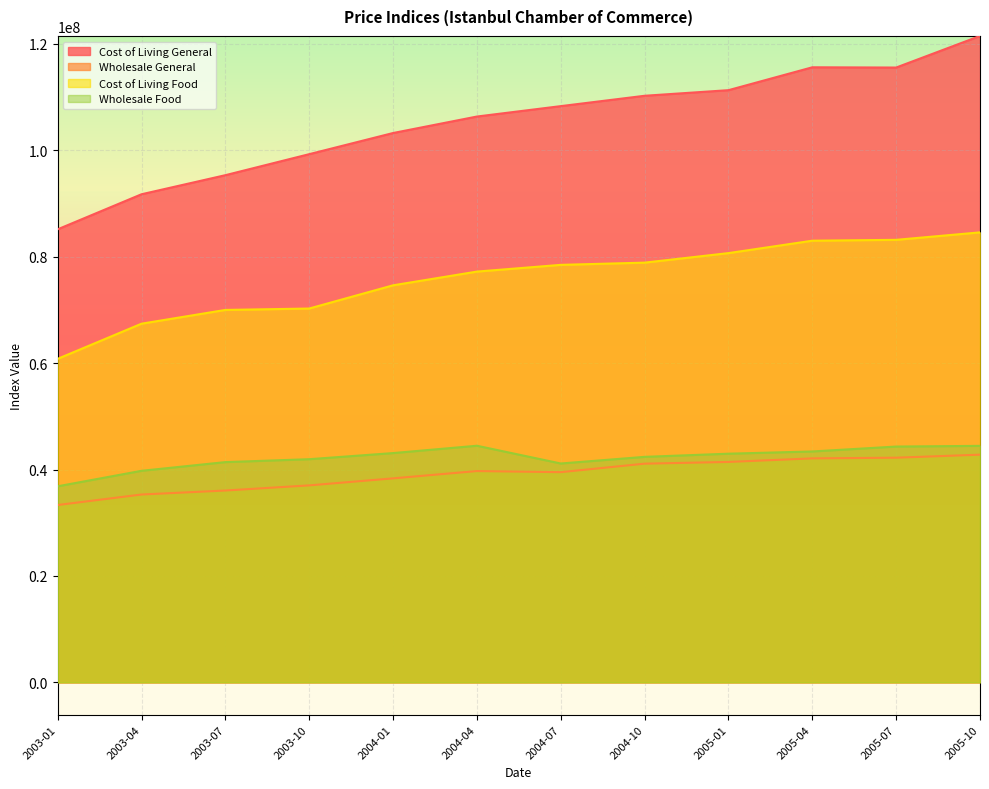

Reading left to right, extract all data points from this chart.

Cost of Living General: 85145495.7	91734064.7	95320899.9	99270708.1	103244673.7	106343336.4	108299805.2	110246718.8	111298525.9	115599764.9	115551627.1	121489760.6
Wholesale General: 33328758.8	35302148.8	36052977.8	37017675.2	38337178.0	39711577.6	39503096.6	41098421.4	41424361.6	42092876.9	42220431.4	42791338.3
Cost of Living Food: 60802207.6	67408273.5	69994986.2	70258407.3	74621669.9	77201482.8	78465616.5	78883726.9	80674839.1	83006759.7	83169519.3	84571995.4
Wholesale Food: 36845868.7	39758940.3	41392513.6	41939456.7	43089831.9	44468737.5	41131713.3	42380668.2	42972730.3	43393971.1	44316938.3	44446654.2